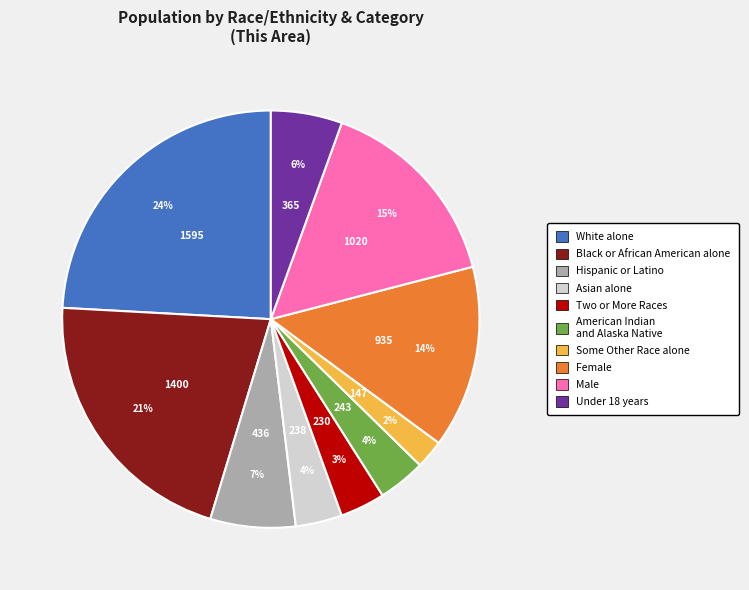

To the nearest percent, what is the difference between the largest and smallest slice percentages?

22%